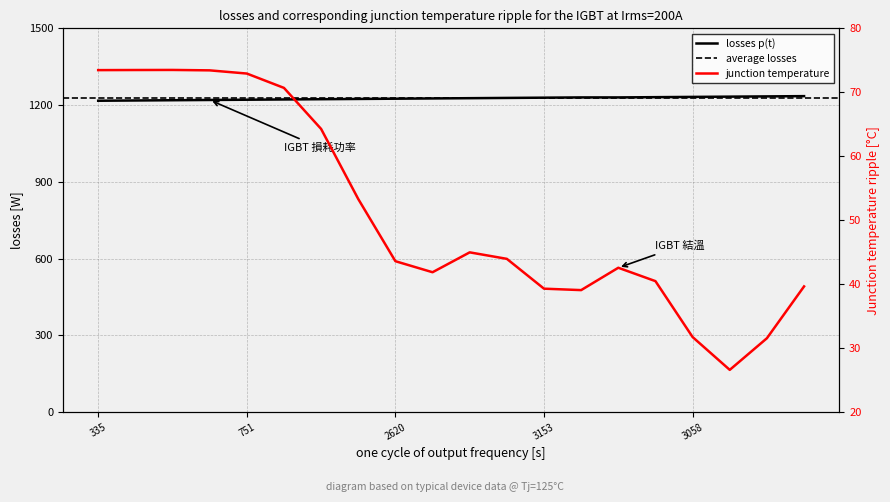

What is the label of the 9th point from the left?

2620